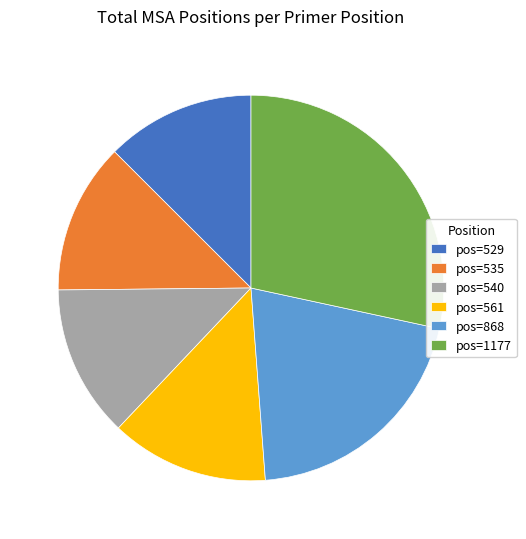

Is it true that pos=561 is 13% of the pie?

True